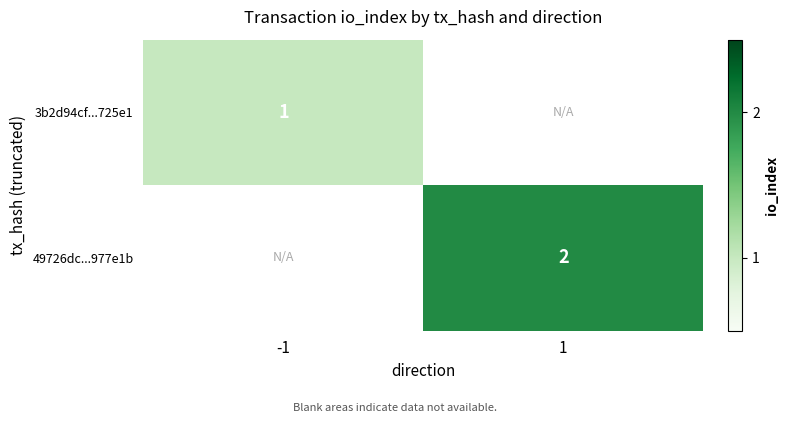

Is it true that 49726dc...977e1b equals 3 at 1?

False